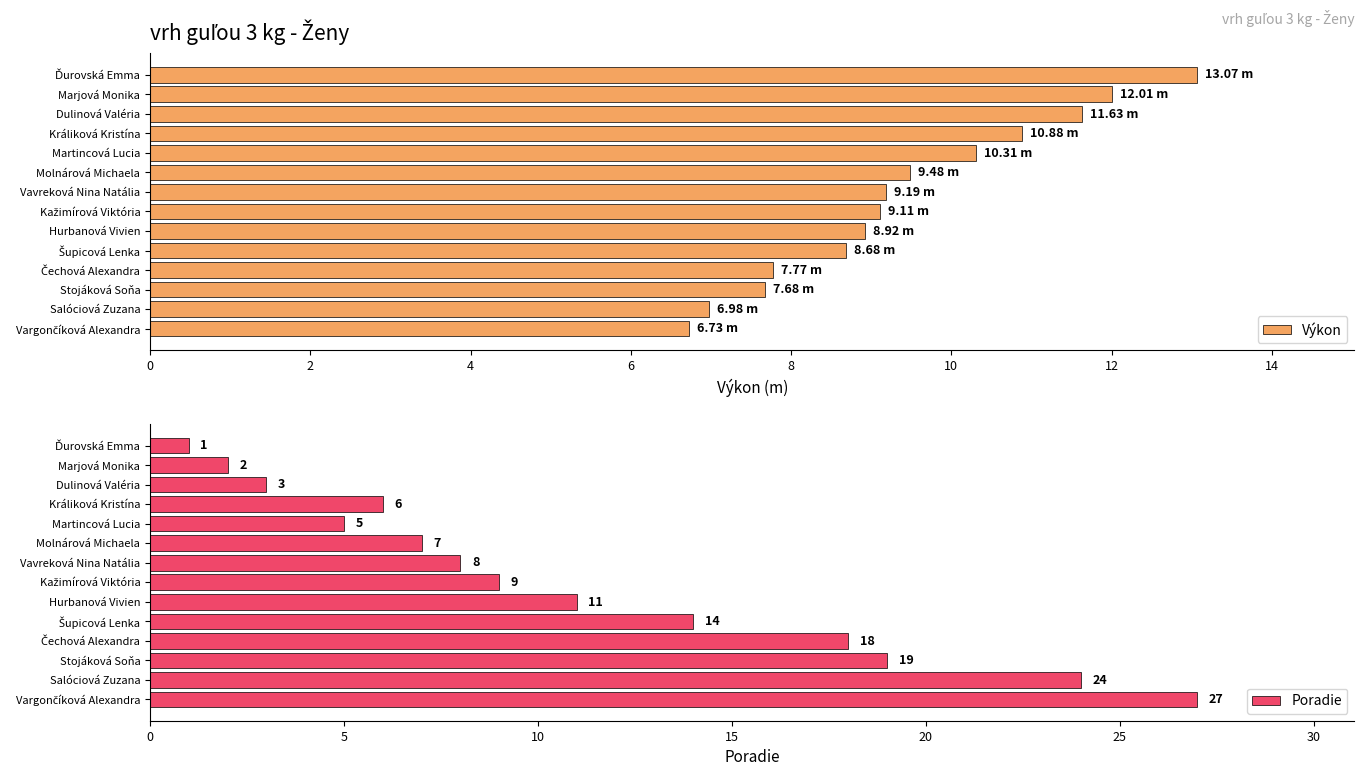

What is the difference between the second highest and second lowest values in the Výkon series?

5.0